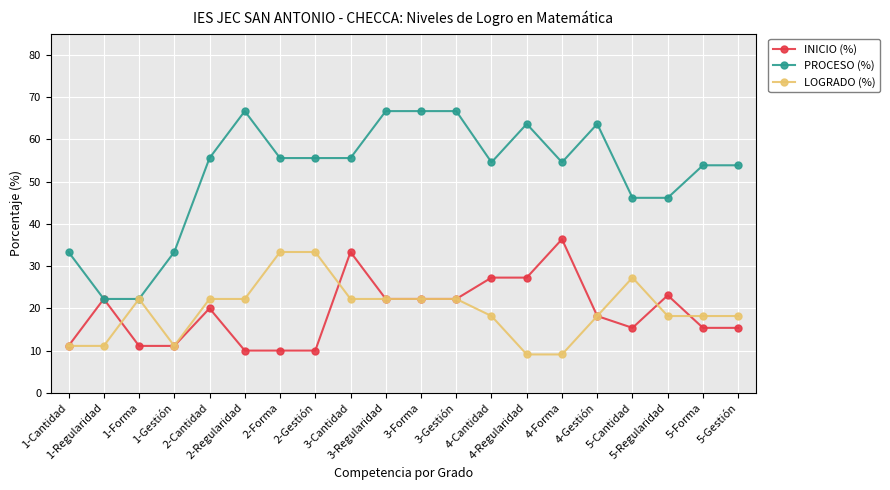

What is the highest value of the INICIO (%) series?

36.4